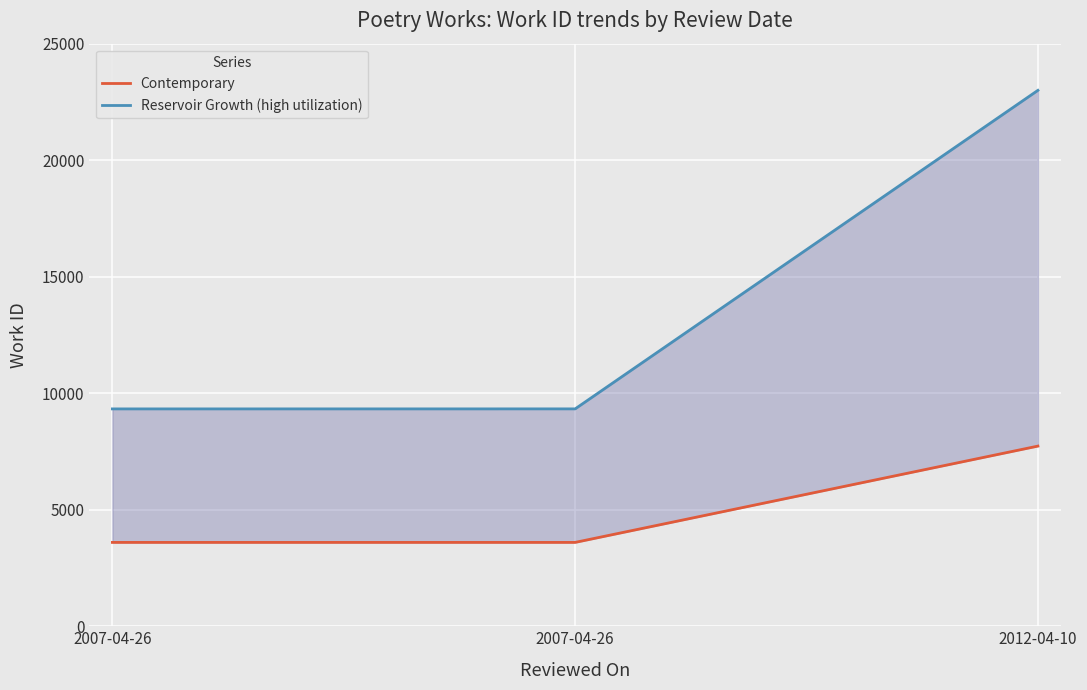

Reading left to right, list all the values displayed in this chart.

Contemporary: 2007-04-26=3598	2007-04-26=3598	2012-04-10=7731
Reservoir Growth (high utilization): 2007-04-26=9327	2007-04-26=9328	2012-04-10=22997